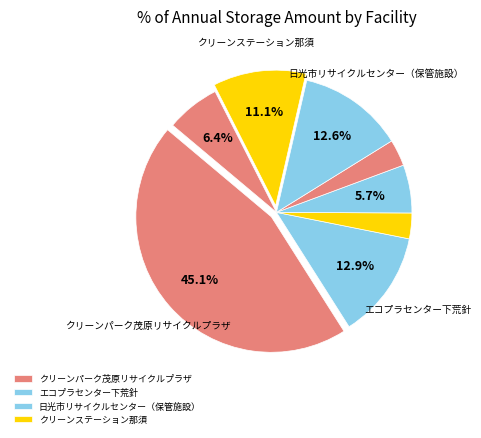

Is there a majority slice in this chart?

No